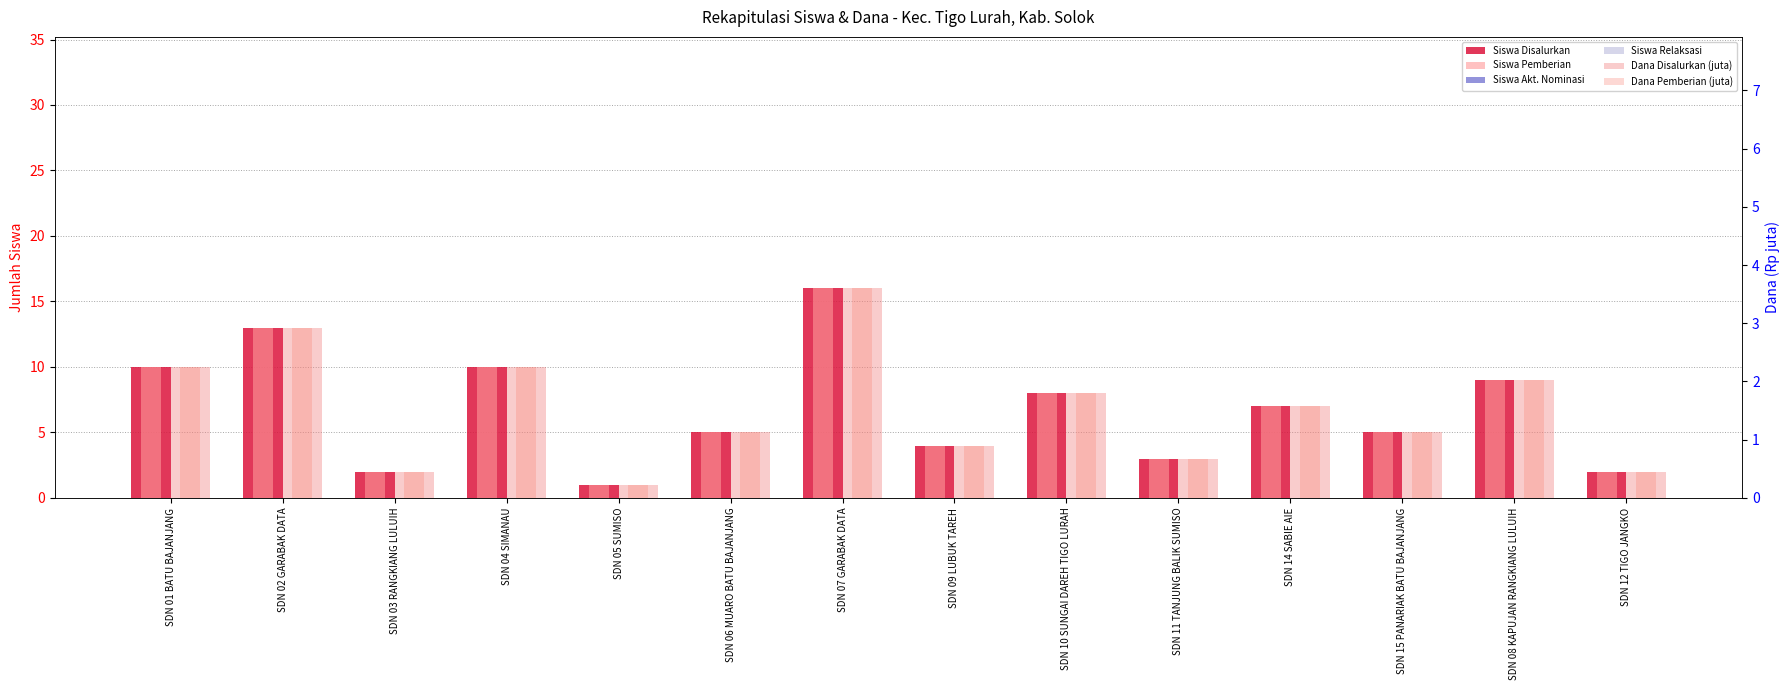

Rank the series by their maximum value, from lowest to highest.

Siswa Akt. Nominasi, Siswa Relaksasi, Dana Disalurkan (juta), Dana Pemberian (juta), Siswa Disalurkan, Siswa Pemberian